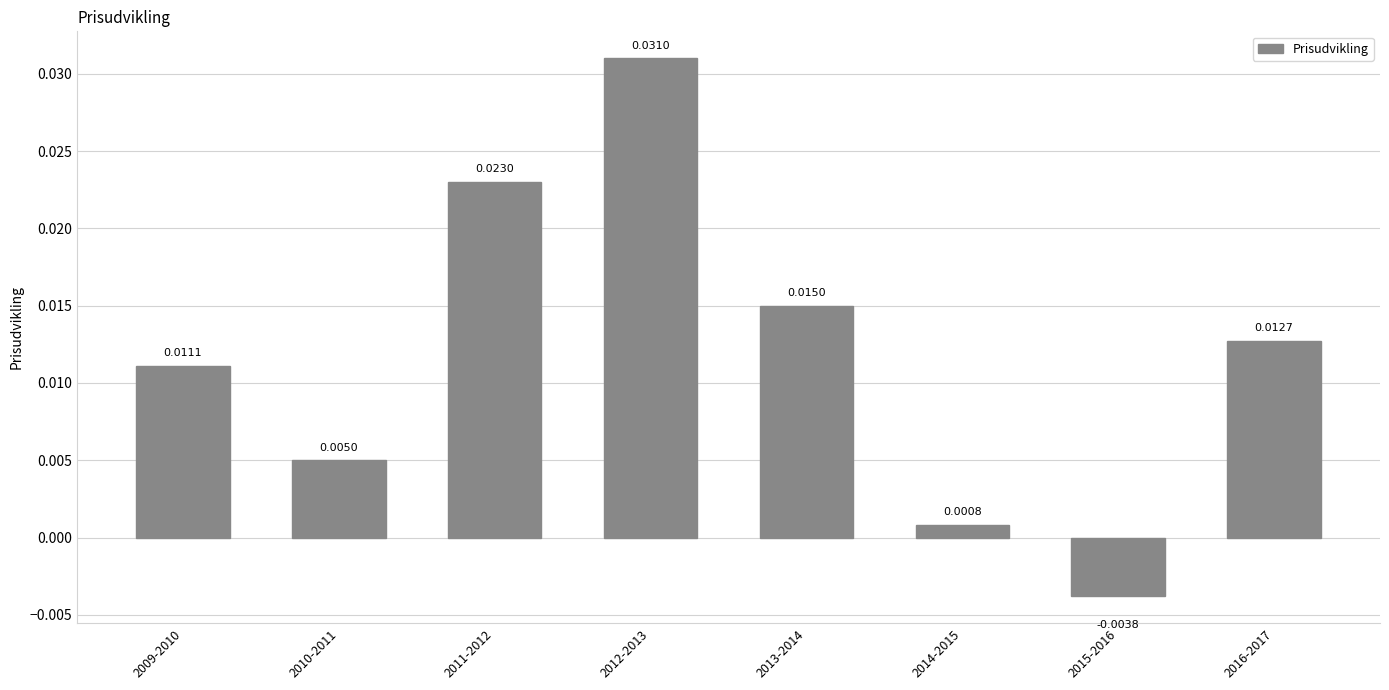

At which category does the chart reach its peak across all series?

2012-2013